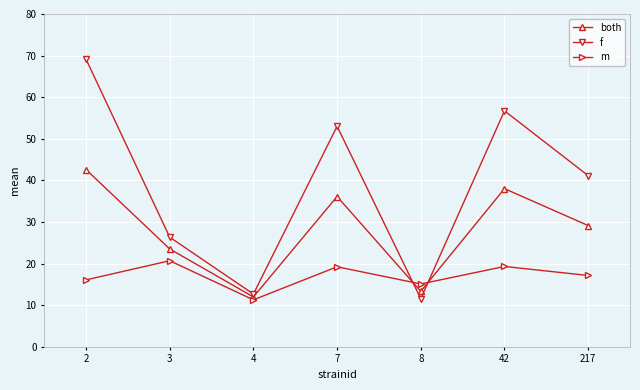

Which series has the largest range (max minus min)?

f